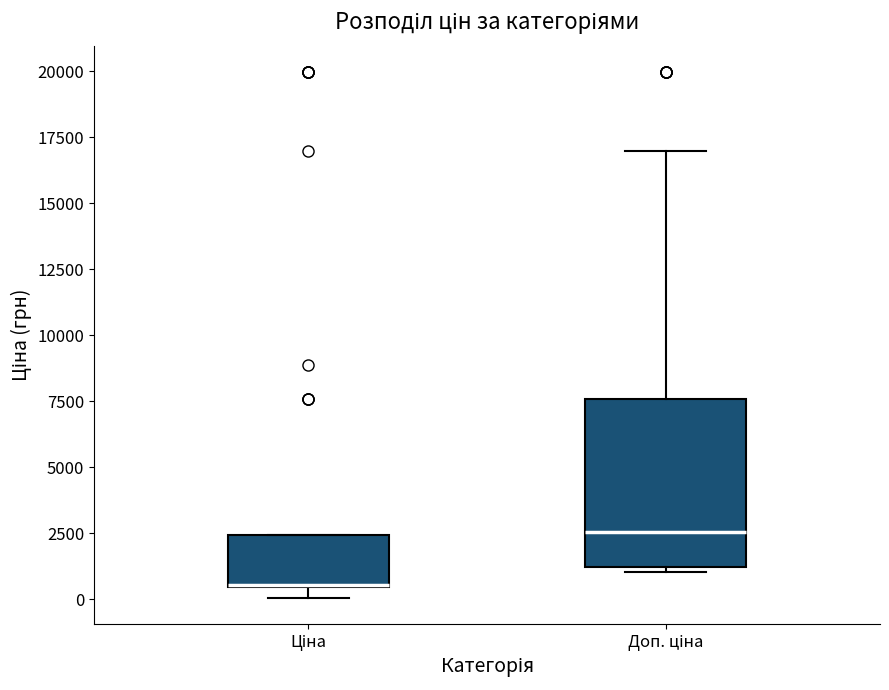

Which box is the tallest, from its lower edge to its upper edge?

Доп. ціна